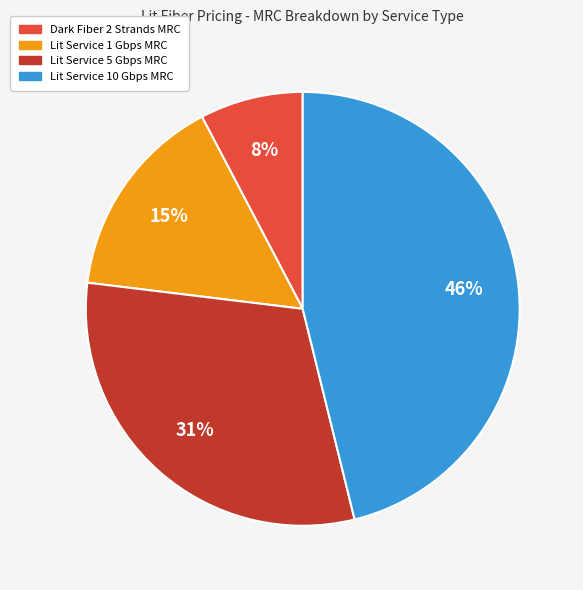

How many segments does this pie chart have?

4